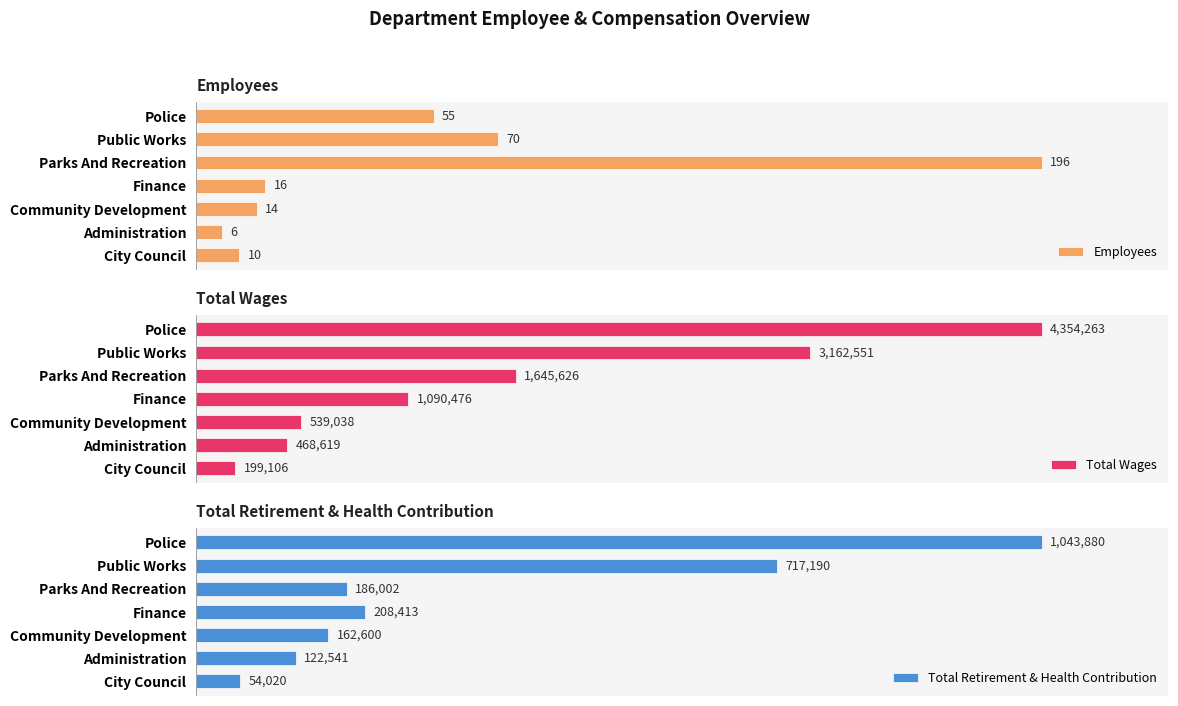

At how many categories does at least one series exceed 733389?

4